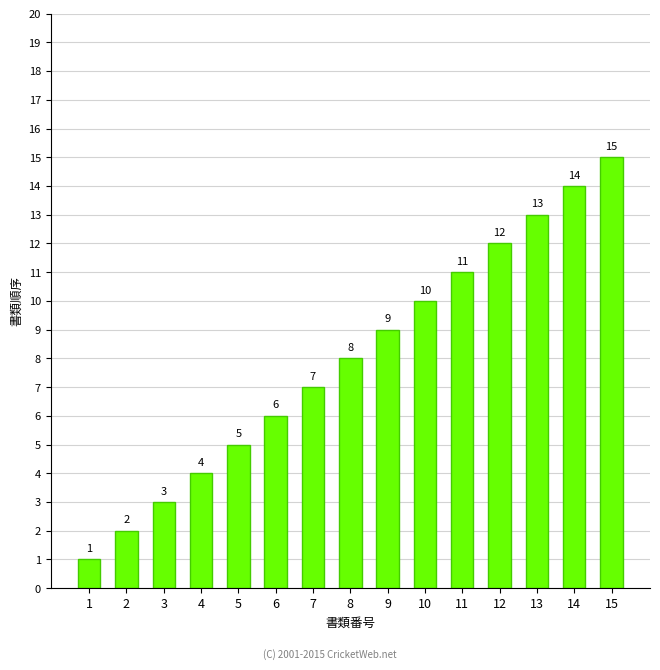

Reading right to left, transcribe all the data shown in this chart.

15	14	13	12	11	10	9	8	7	6	5	4	3	2	1